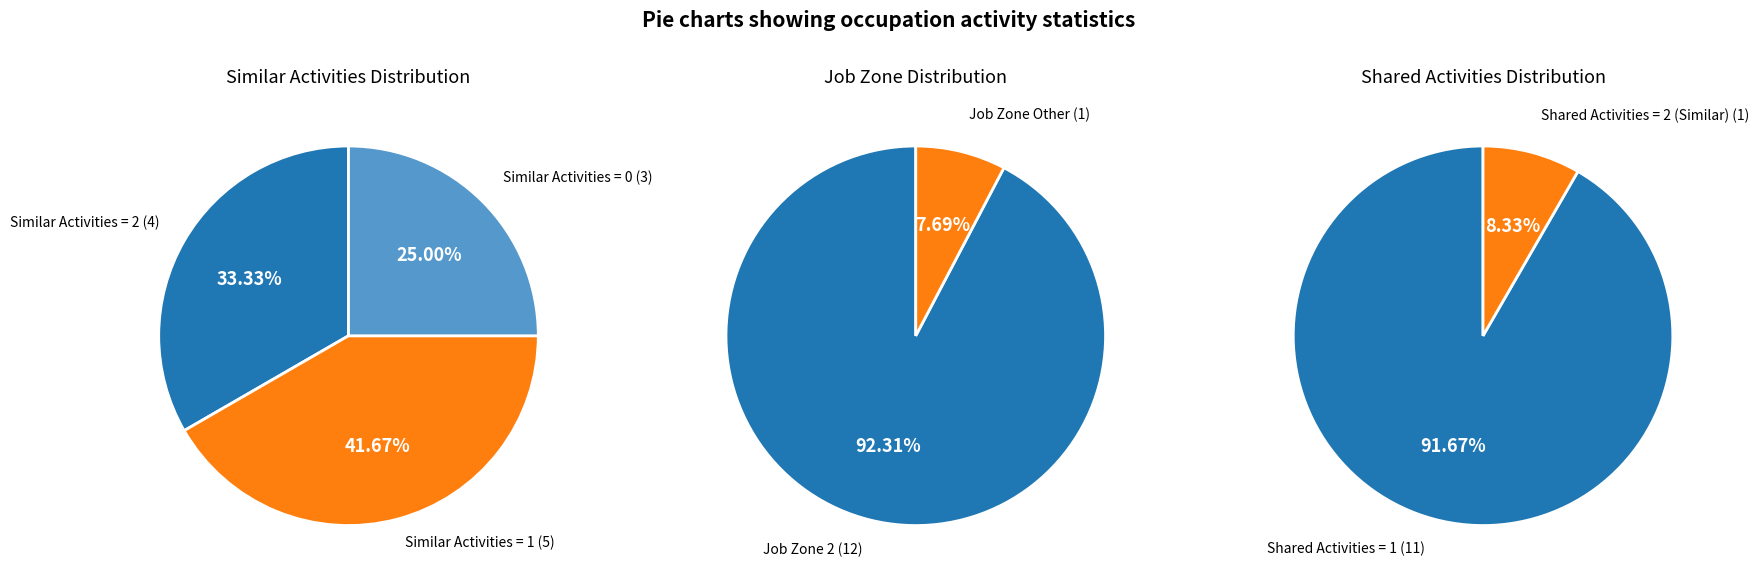

Does any single category account for the majority?

No